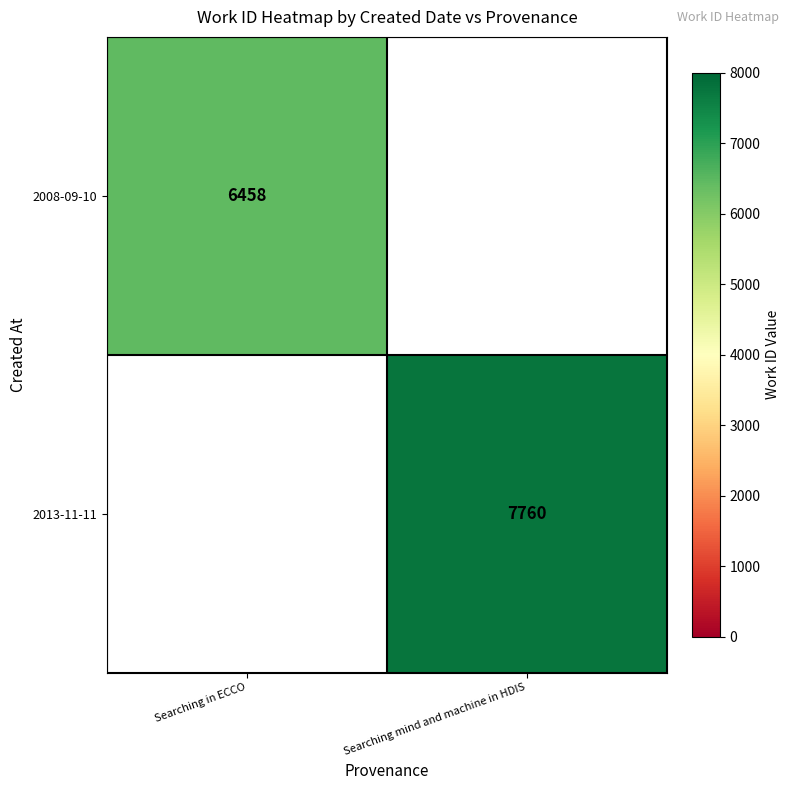

The value of 2008-09-10 at Searching in ECCO is 10643. True or false?

False